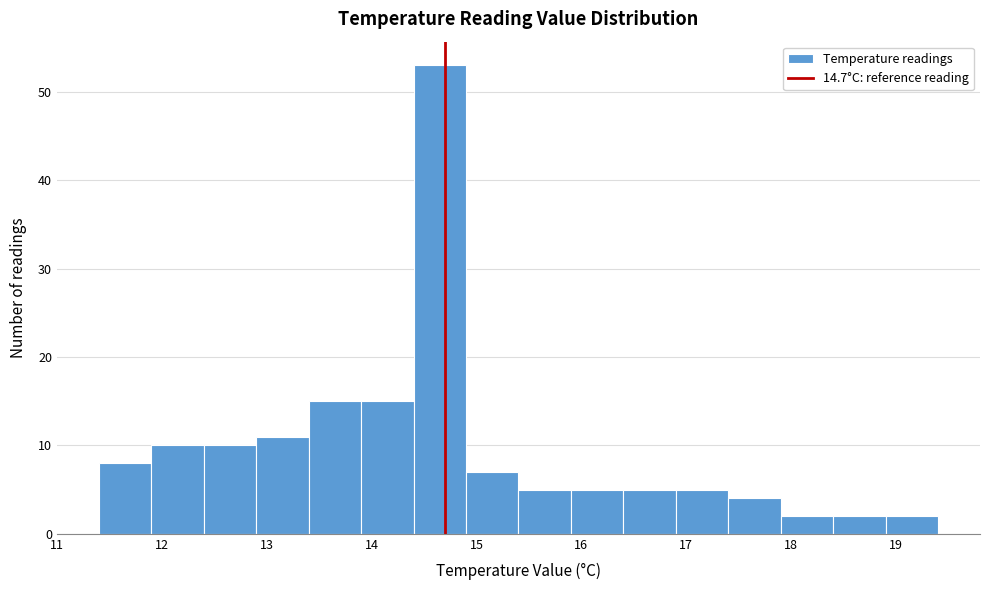

Reading left to right, list every bar in this chart as the range it spans on the x-axis followed by its height. The values are not printed on the chart, so give them approximately, as read against the axis.

11.4 to 11.9: 8
11.9 to 12.4: 10
12.4 to 12.9: 10
12.9 to 13.4: 11
13.4 to 13.9: 15
13.9 to 14.4: 15
14.4 to 14.9: 53
14.9 to 15.4: 7
15.4 to 15.9: 5
15.9 to 16.4: 5
16.4 to 16.9: 5
16.9 to 17.4: 5
17.4 to 17.9: 4
17.9 to 18.4: 2
18.4 to 18.9: 2
18.9 to 19.4: 2